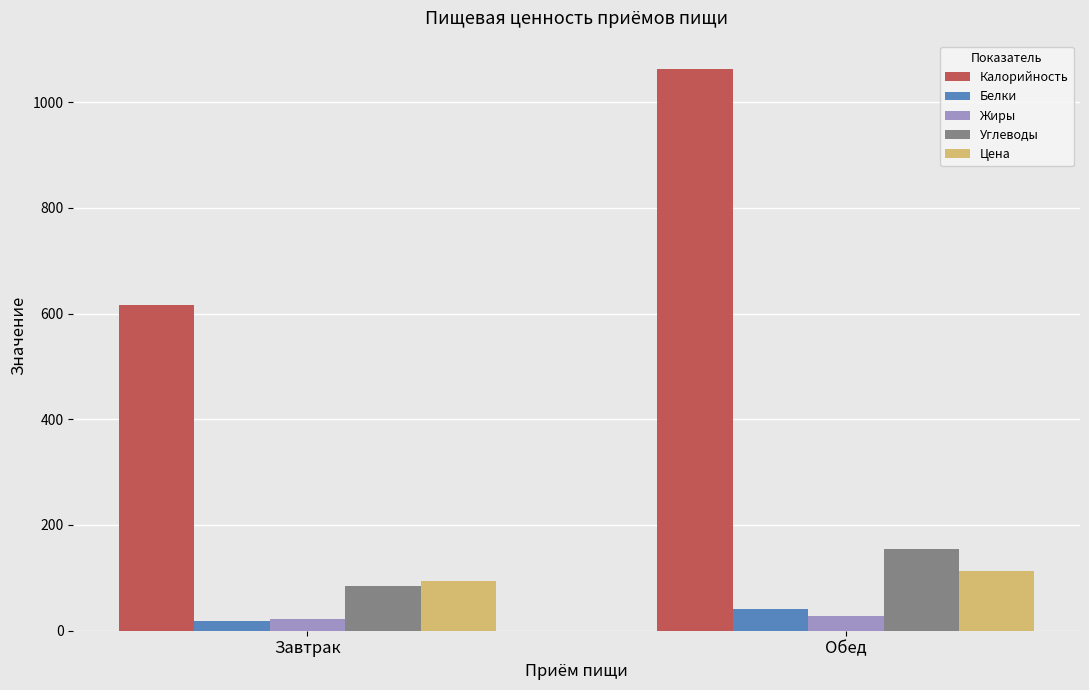

What is the difference between the maximum and minimum values in the Калорийность series?

446.0